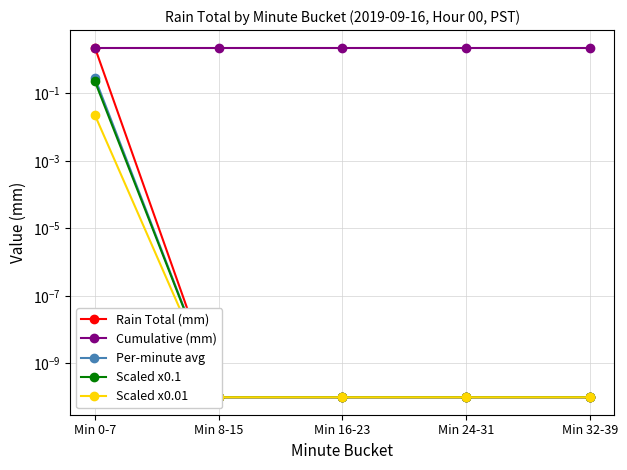

Which series has the largest total across all categories?

Cumulative (mm)